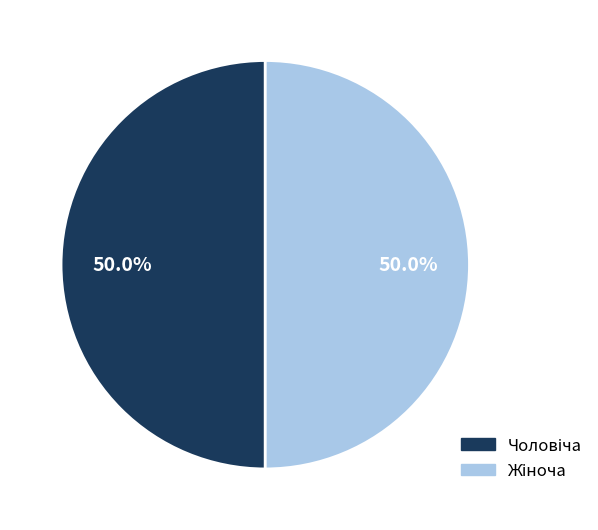

To the nearest percent, what is the average slice percentage?

50%